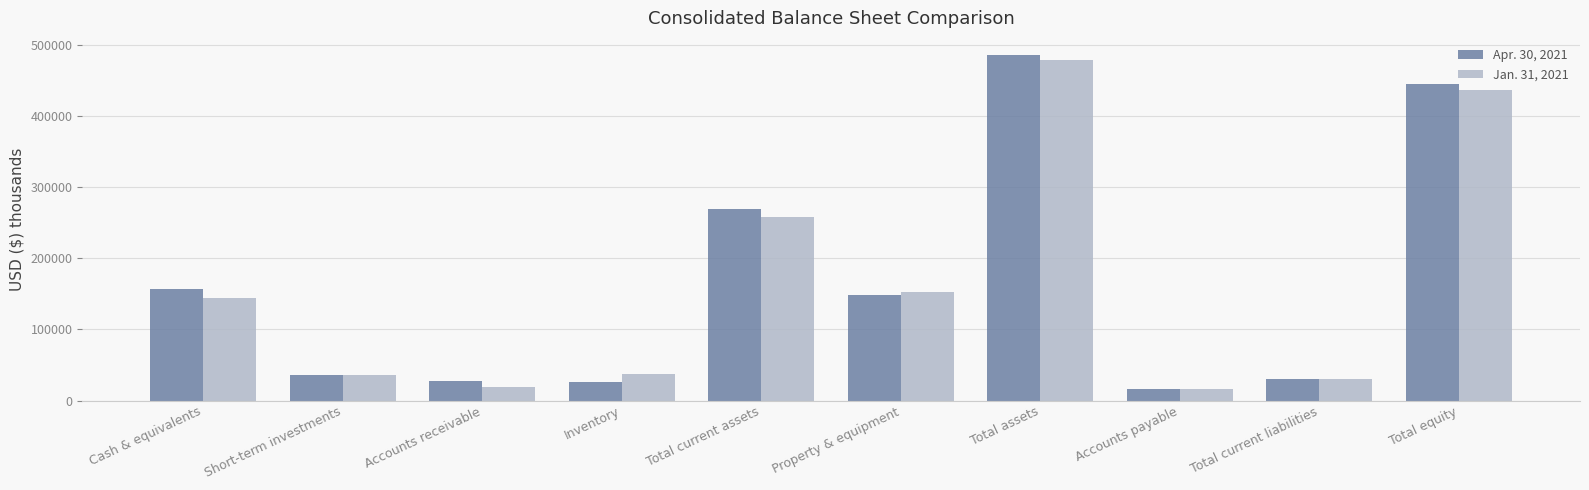

What is the approximate value of Apr. 30, 2021 at Cash & equivalents, to the nearest 100?

157100